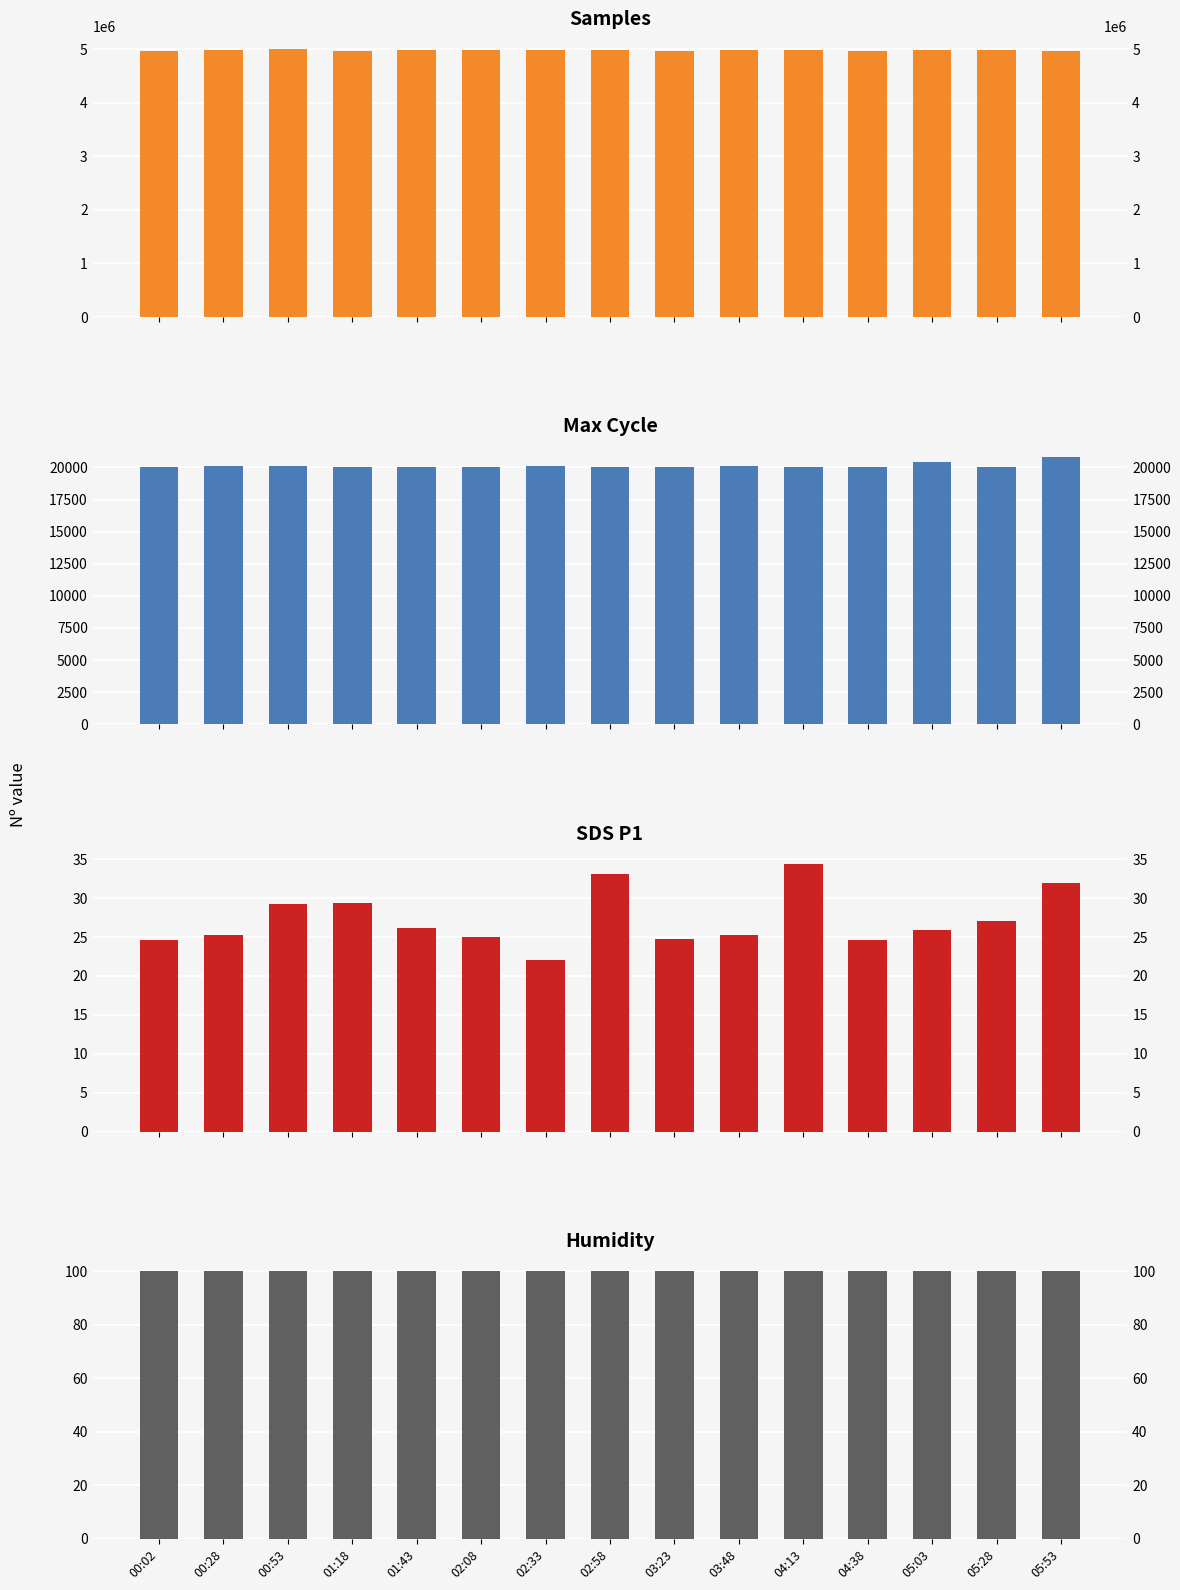

Where is SDS_P1 nearest to the value 28?

05:28